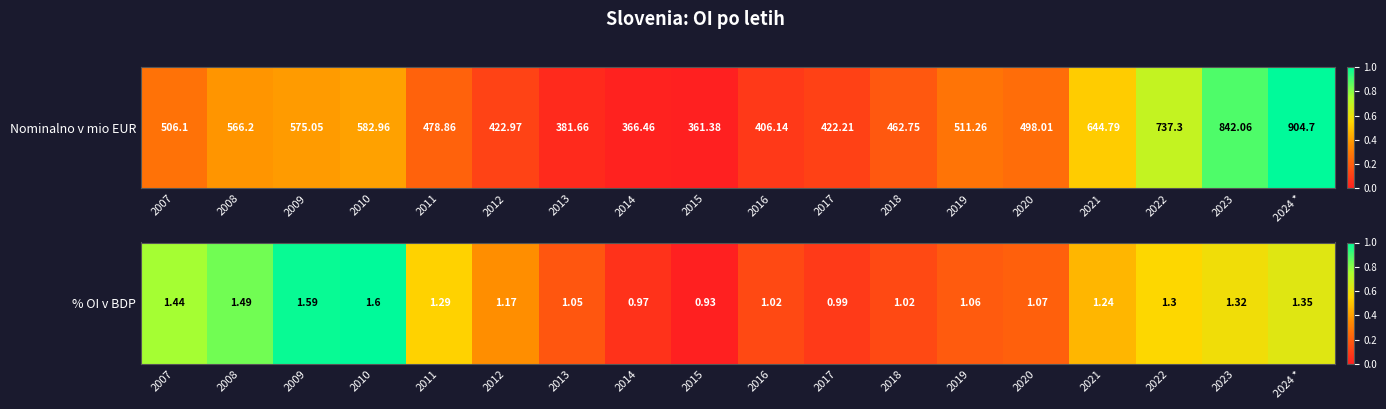

The value at 2015 is 0.0. True or false?

True